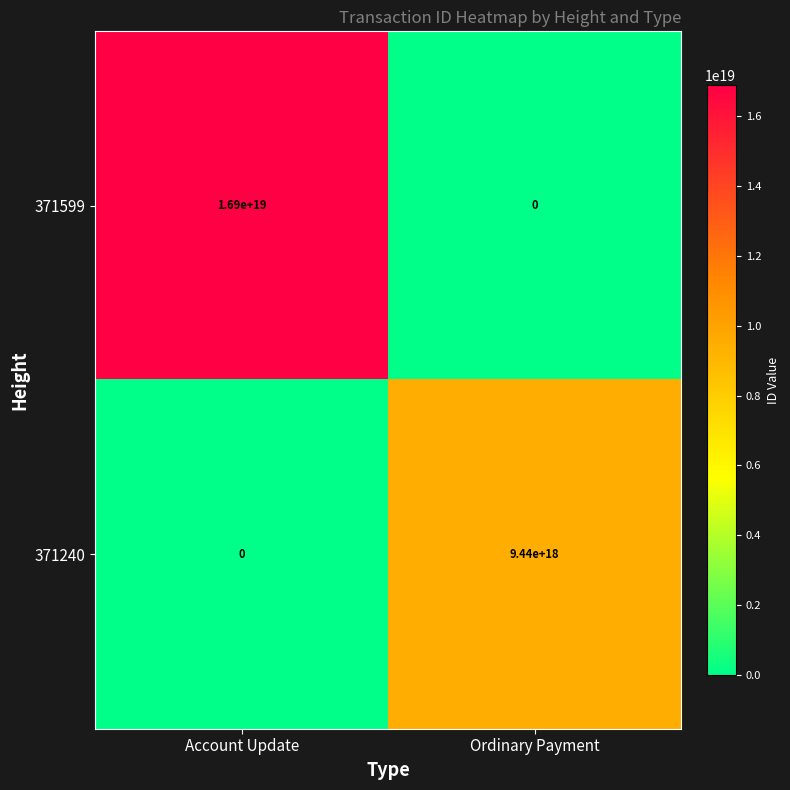

At Ordinary Payment, list the series in order from largest to smallest.

371240, 371599